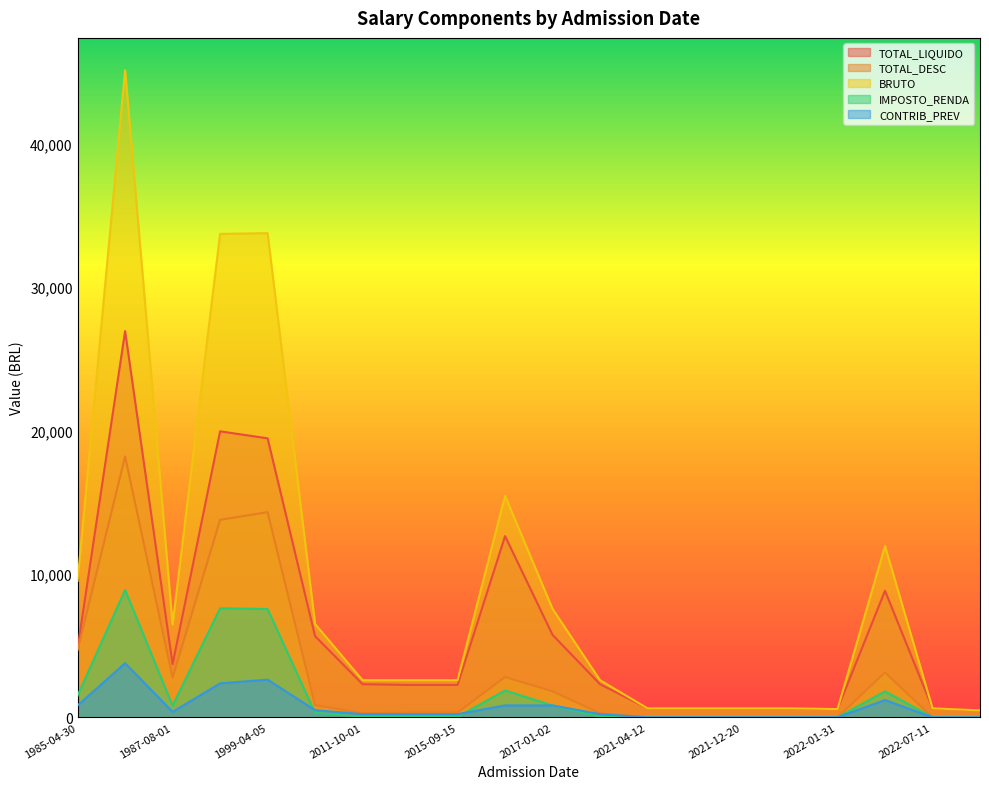

Rank the series by their maximum value, from highest to lowest.

BRUTO, TOTAL_LIQUIDO, TOTAL_DESC, IMPOSTO_RENDA, CONTRIB_PREV